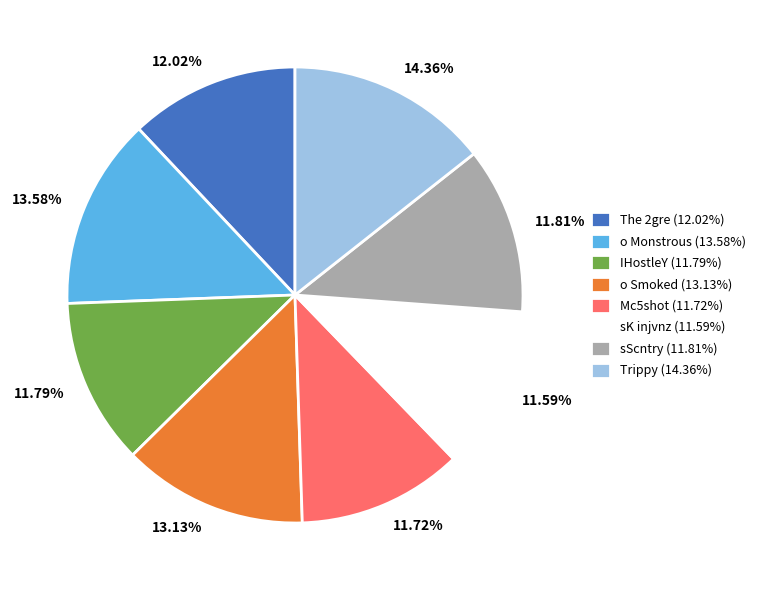

To the nearest percent, what is the combined percentage of The 2gre and Trippy?

26%